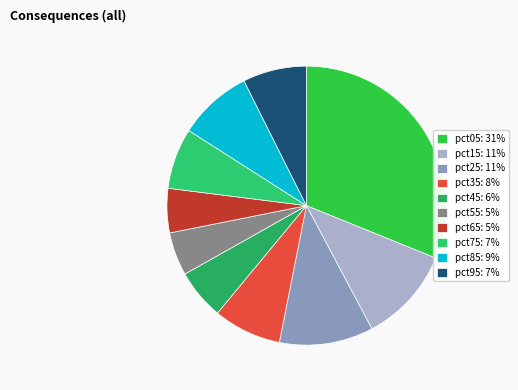

Count the number of slices in the pie.

10